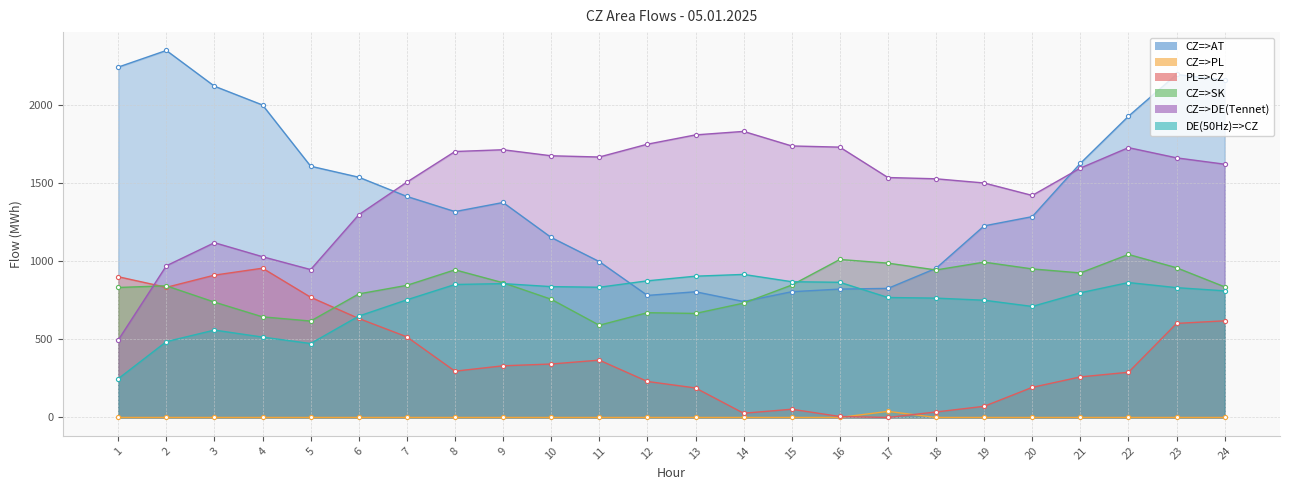

Which series has the largest total across all categories?

CZ=>DE(Tennet)